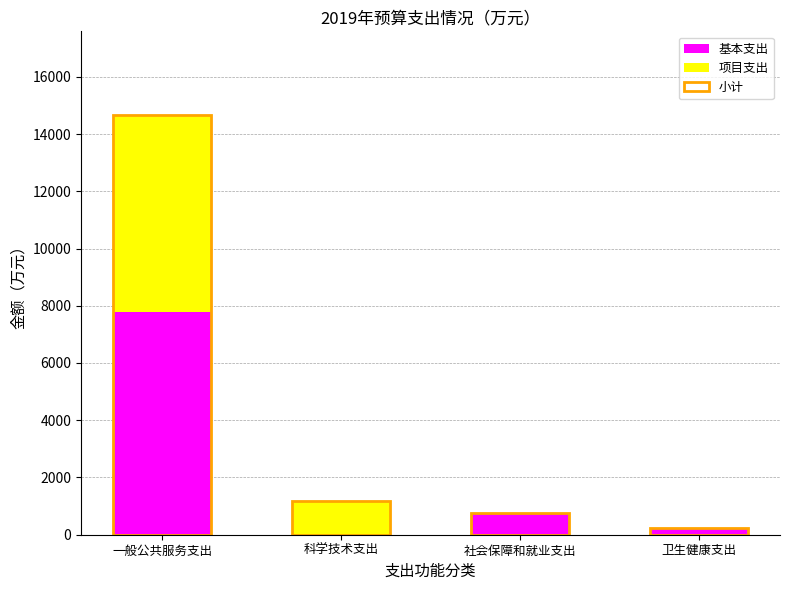

The value of 基本支出 at 卫生健康支出 is 418.2. True or false?

False